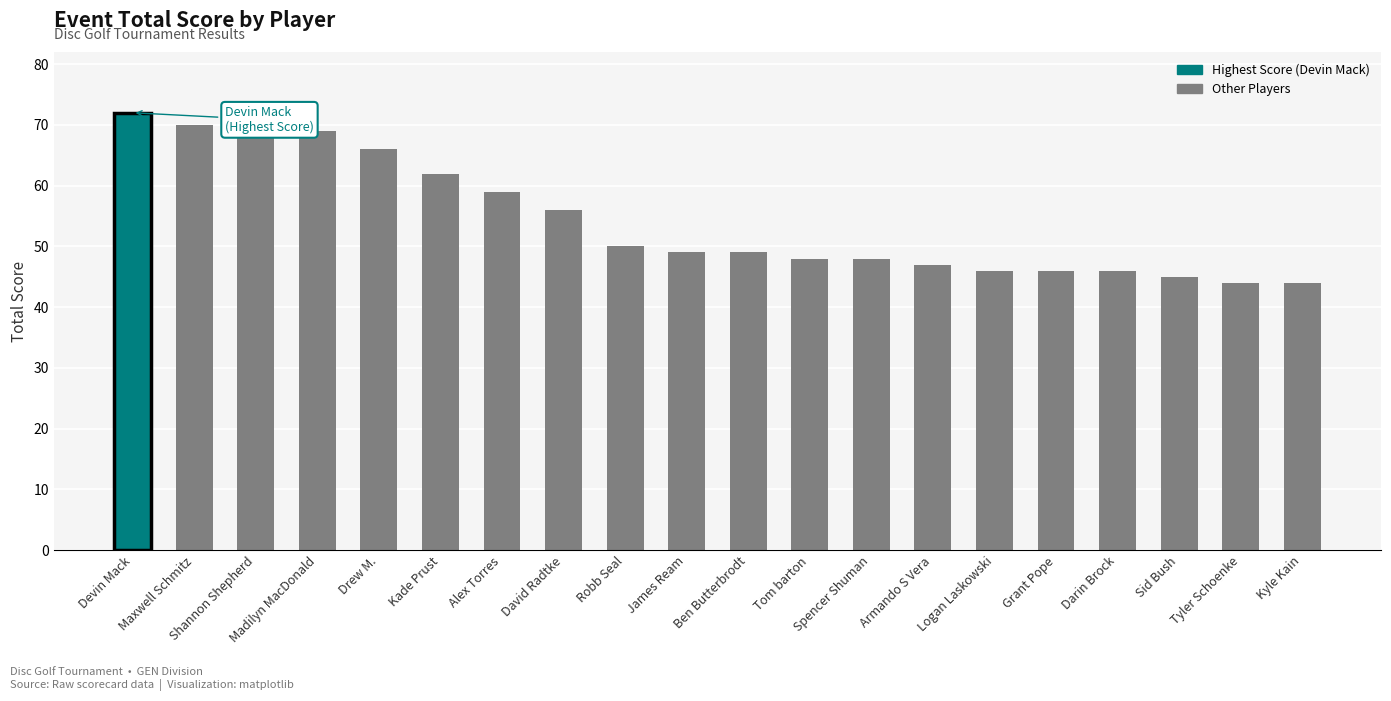

Is it true that the value at Kyle Kain is 64?

False